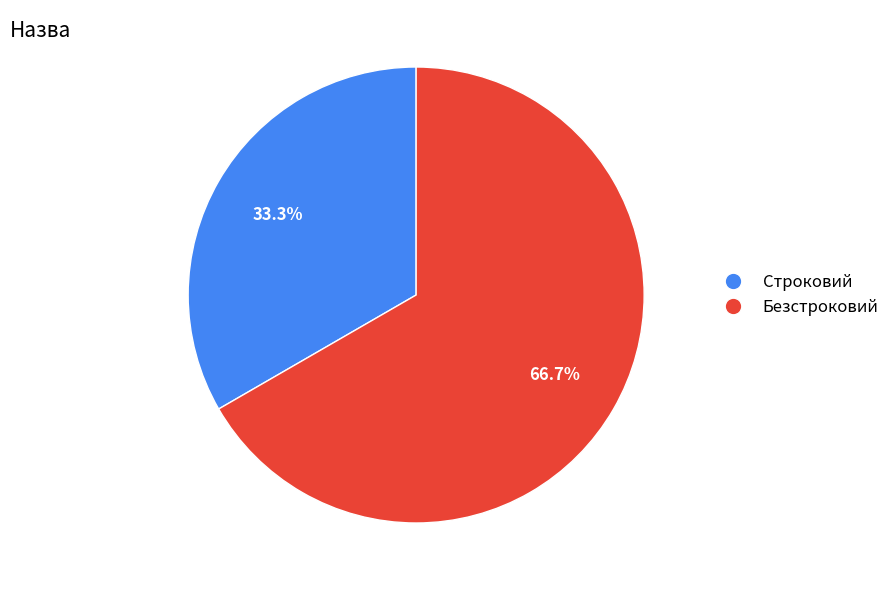

True or false: Безстроковий accounts for 67% of the total.

True